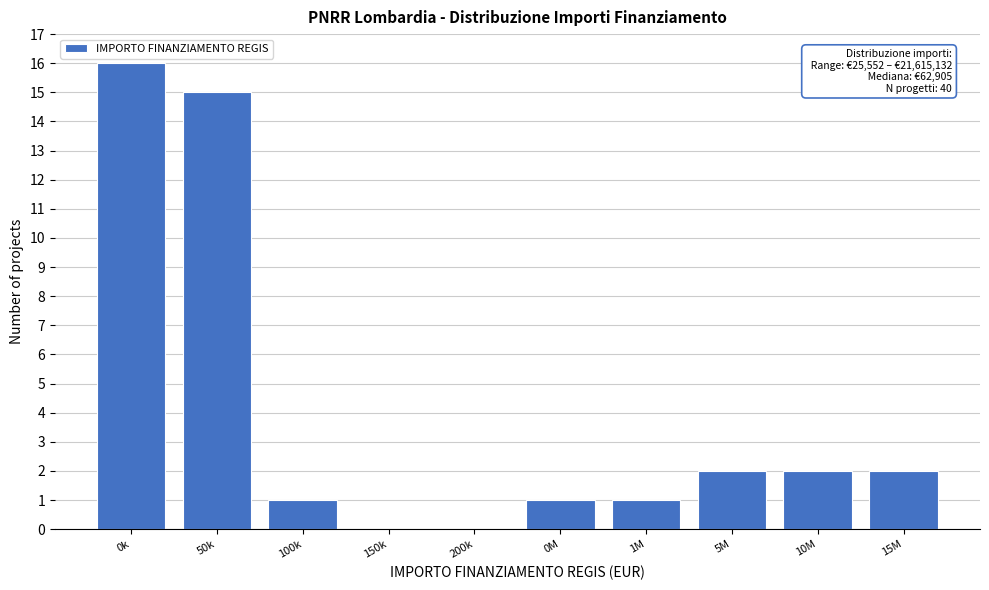

Reading right to left, list all the values displayed in this chart.

15M=2	10M=2	5M=2	1M=1	0M=1	200k=0	150k=0	100k=1	50k=15	0k=16